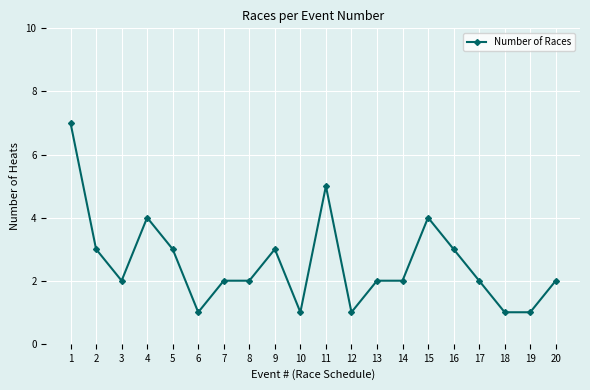

The chart shows a value of 2 at 6. True or false?

False